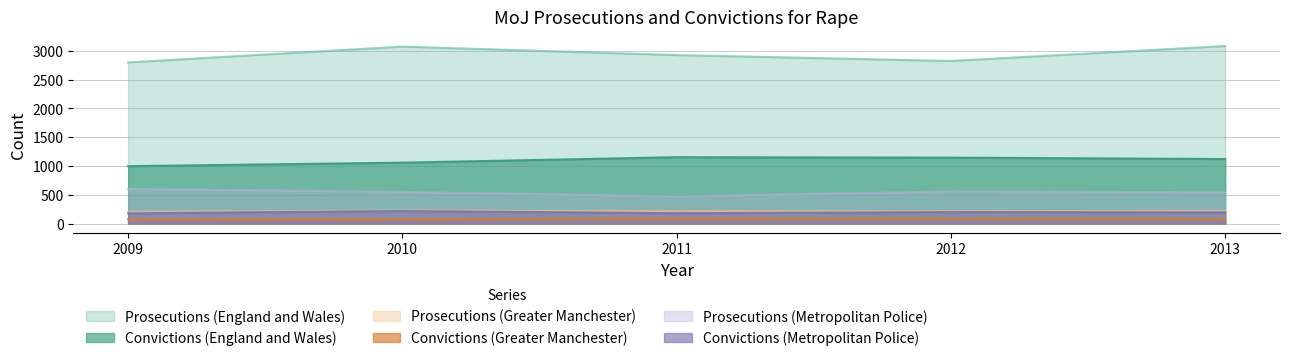

True or false: Convictions (Greater Manchester) and Convictions (England and Wales) intersect in this chart.

False